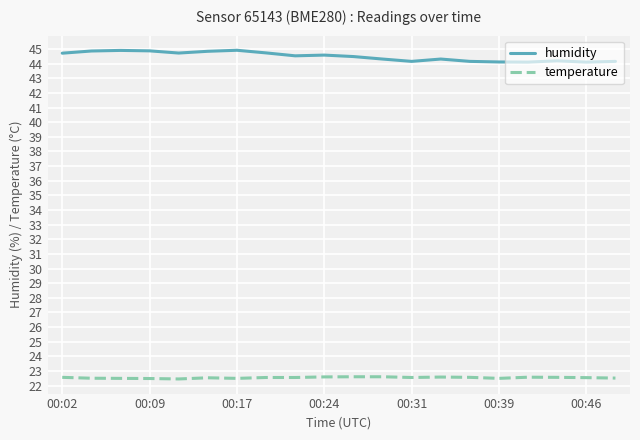

What is the sum of all temperature values?

450.8